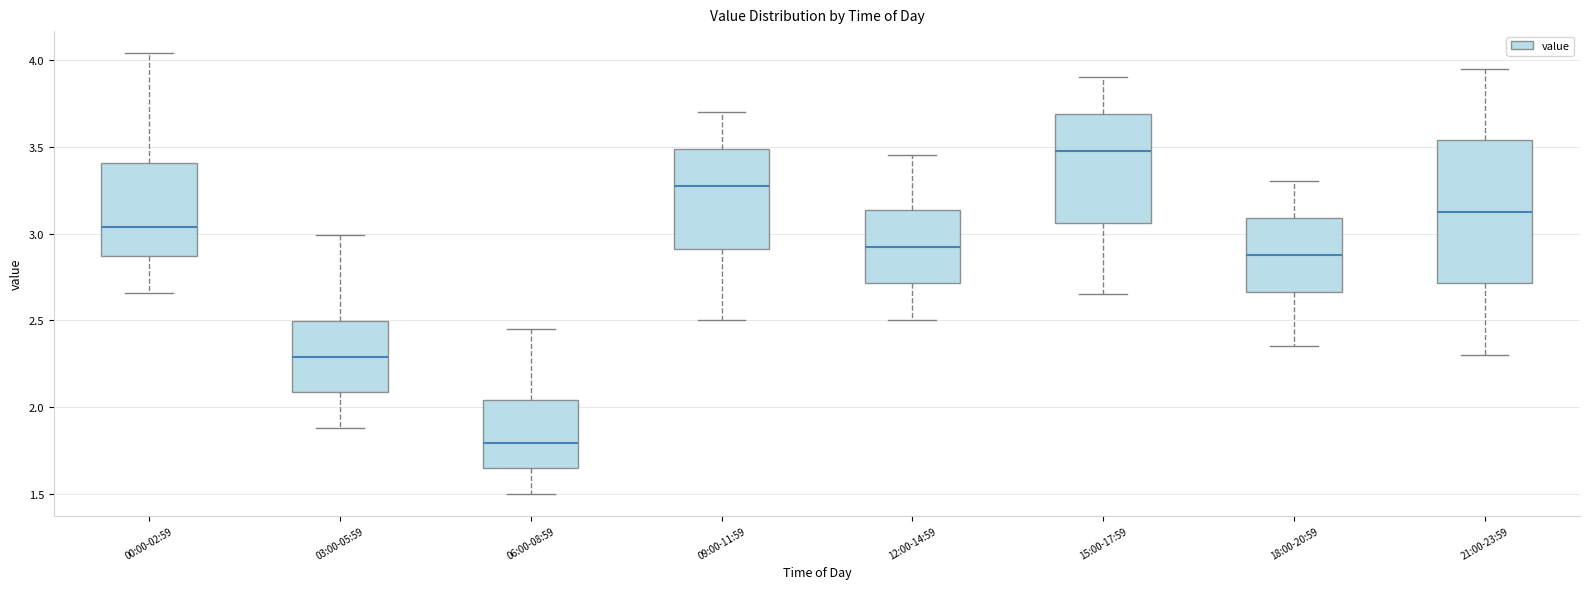

Where is the lower edge of the box for 18:00-20:59 on the y-axis? The values are not printed on the chart, so give them approximately, as read against the axis.

2.65